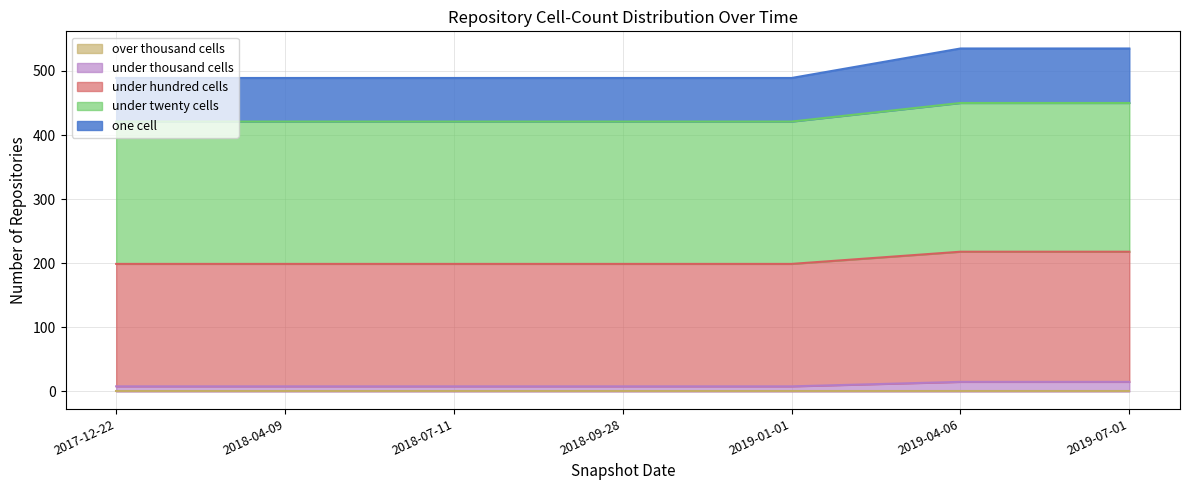

What is the label of the 4th point from the right?

2018-09-28